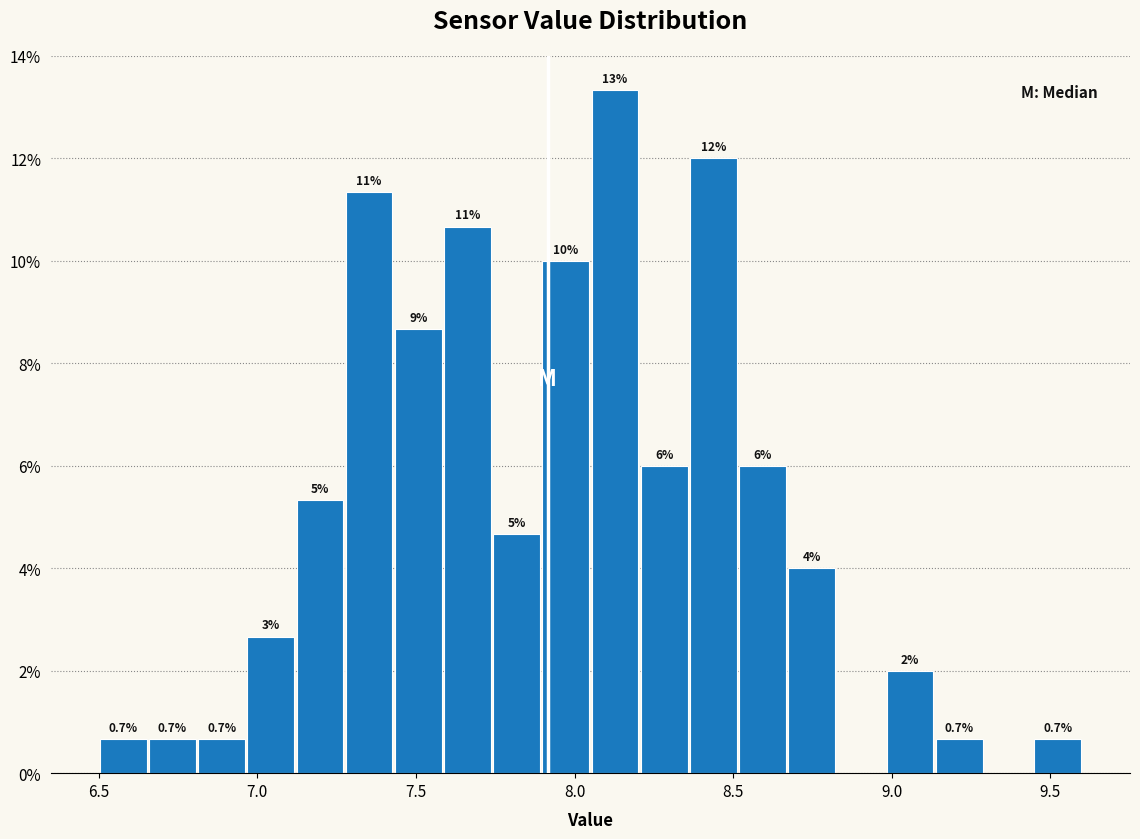

Around what value on the x-axis is the tallest bar? Give the approximate position of its centre, as read against the axis.

8.15